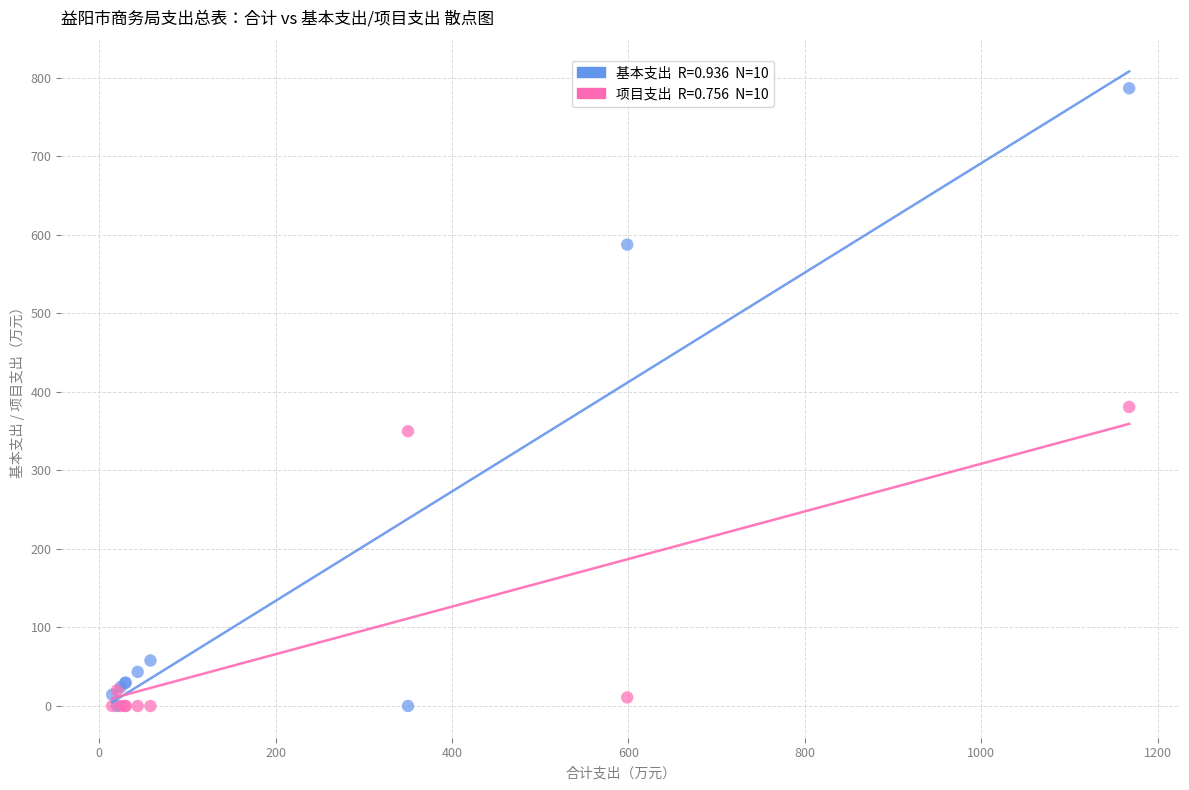

Across all series, what Y value is closest to 393?

380.9